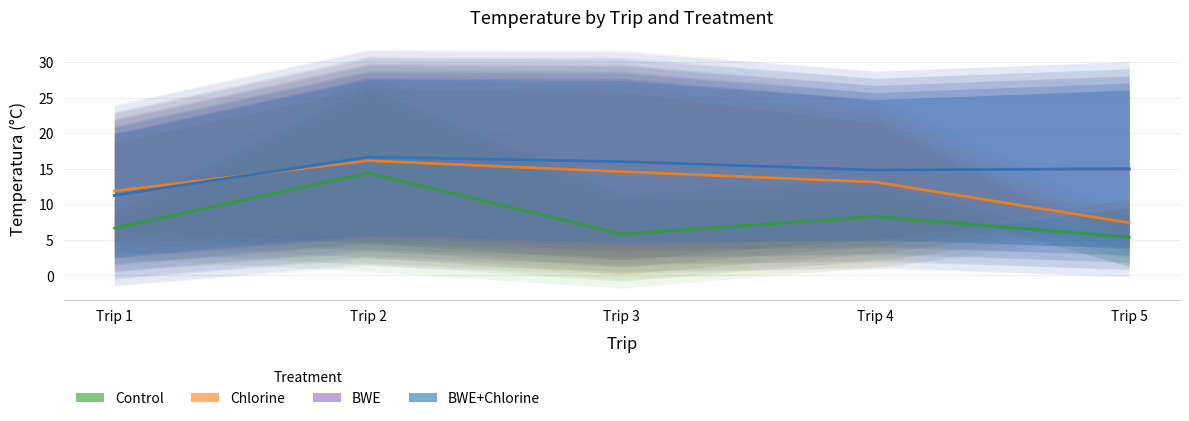

How many interior local peaks does the BWE series have?

1